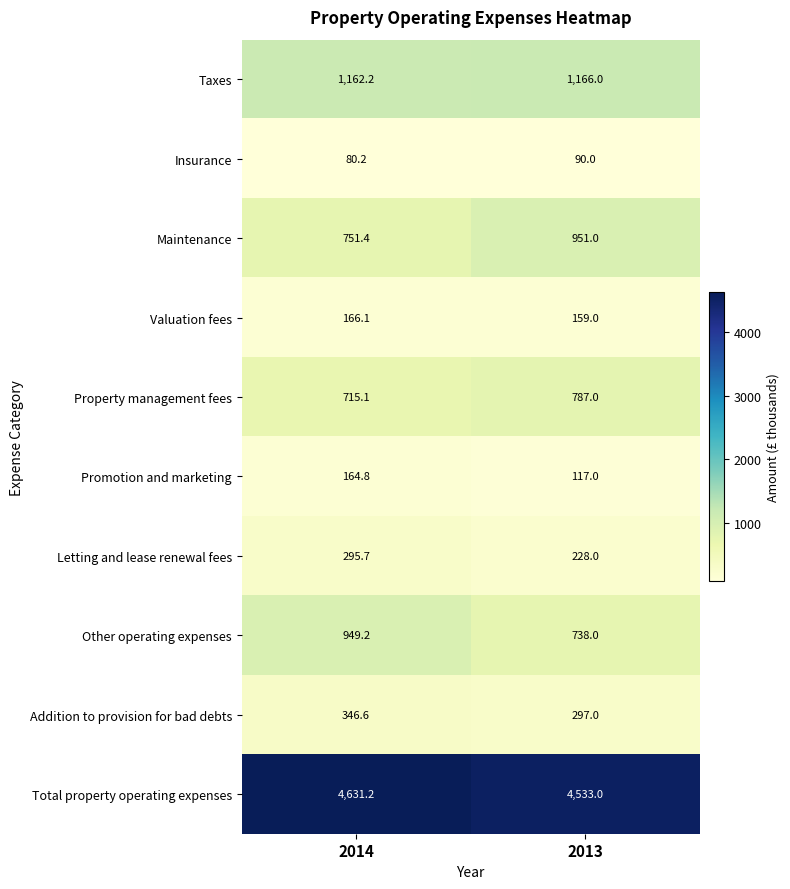

At how many categories does at least one series exceed 2361?

2